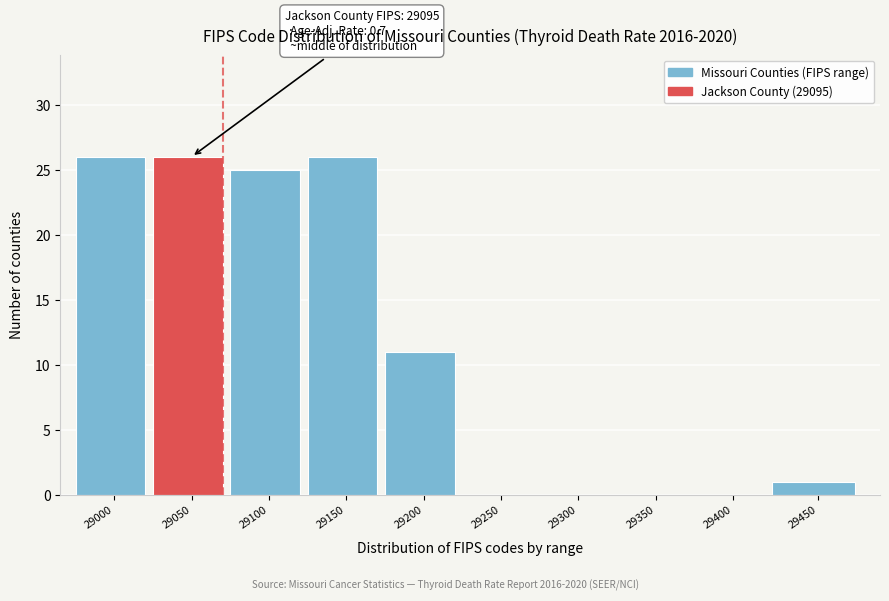

Reading right to left, transcribe all the data shown in this chart.

29450=1	29400=0	29350=0	29300=0	29250=0	29200=11	29150=26	29100=25	29050=26	29000=26